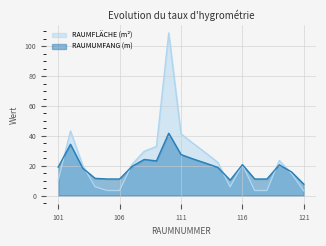

What is the lowest value of the RAUMFLÄCHE (m²) series?

3.2